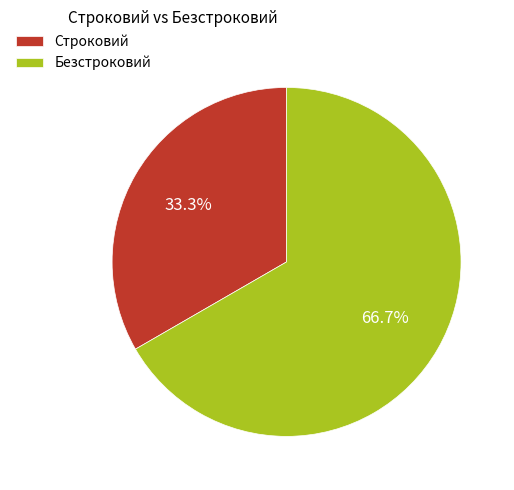

To the nearest percent, what is the difference between the largest and smallest slice percentages?

33%